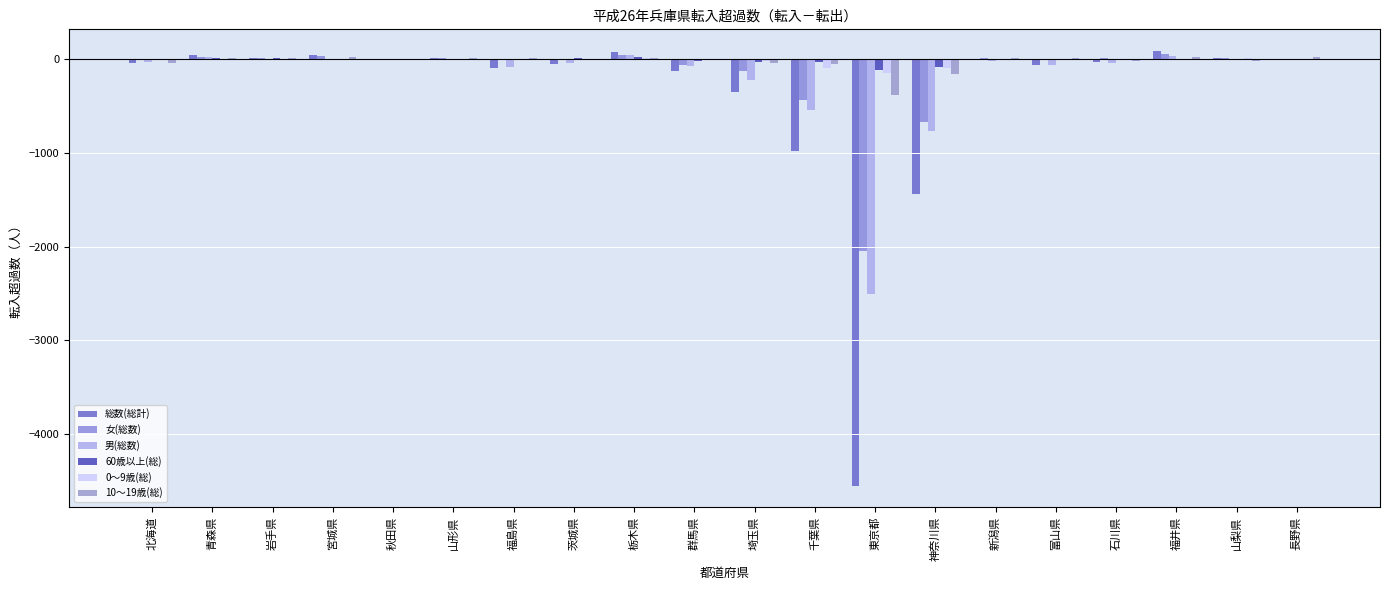

What is the value of the 10～19歳(総) bar at the 14th from the left?

-163